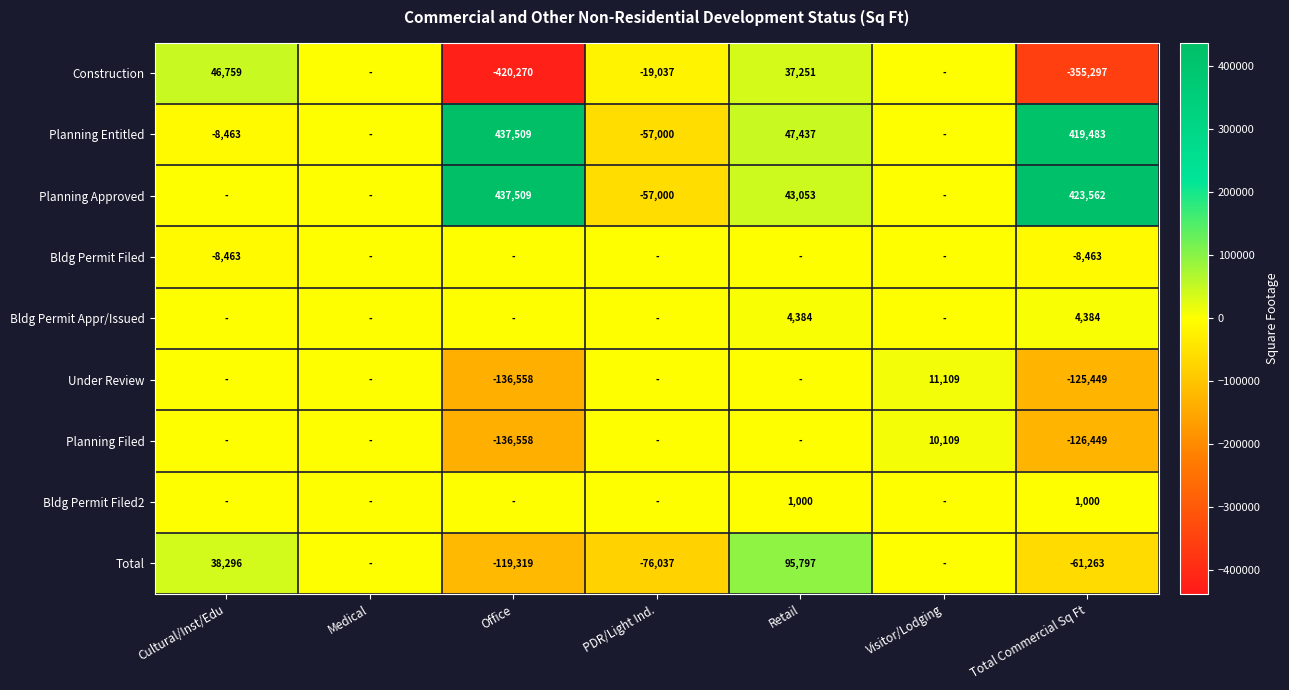

The value of Planning Approved at Total Commercial Sq Ft is 641722. True or false?

False